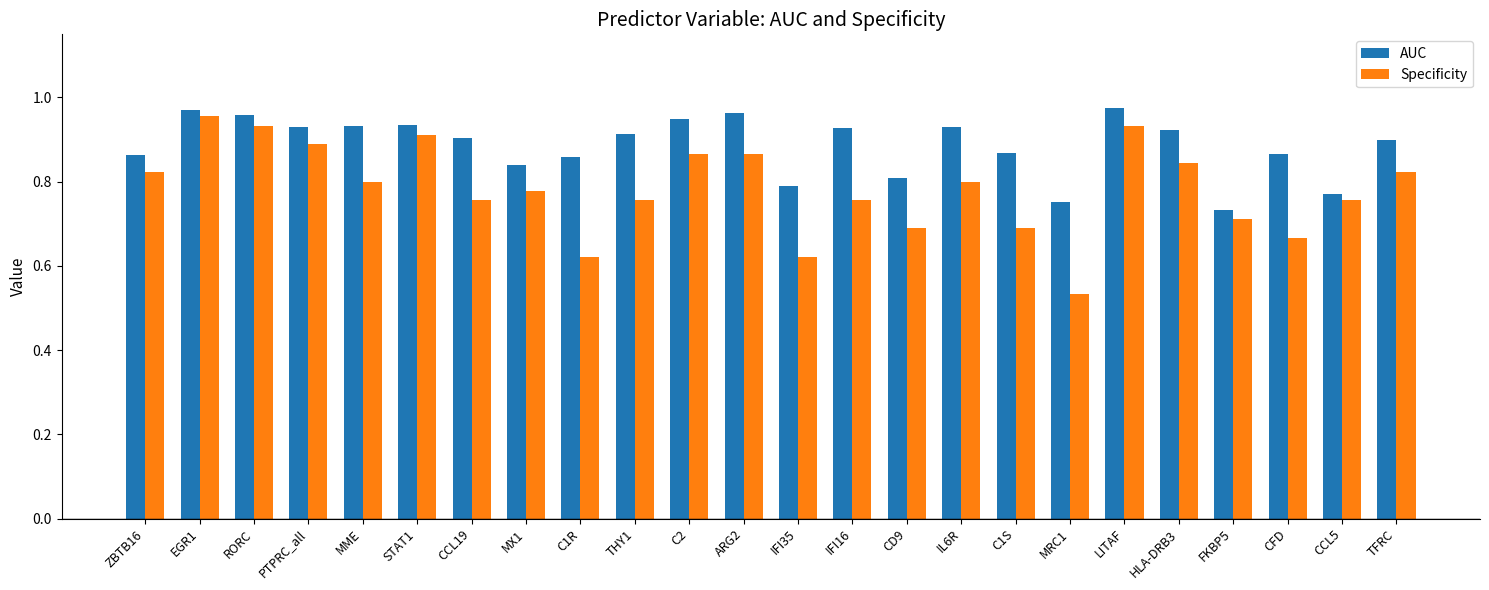

What is the sum of the AUC values at CCL5 and PTPRC_all?

1.7